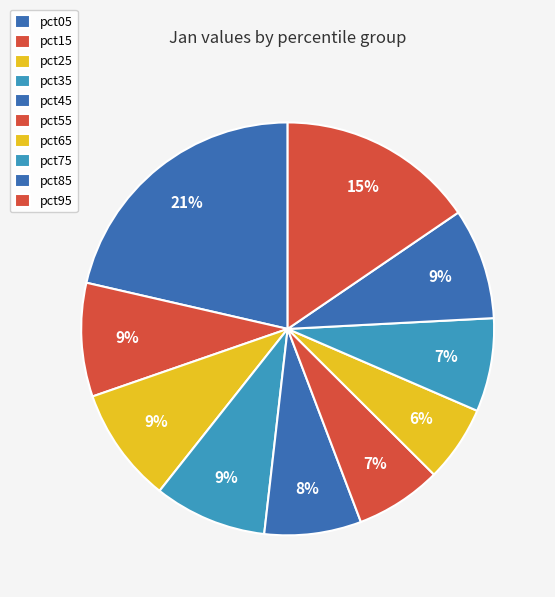

What is the total percentage of pct15 and pct85?

17.6%